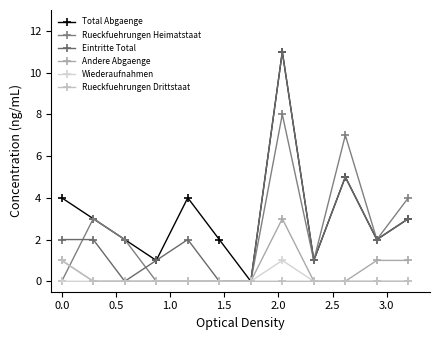

What is the sum of all Rueckfuehrungen Drittstaat values?

1